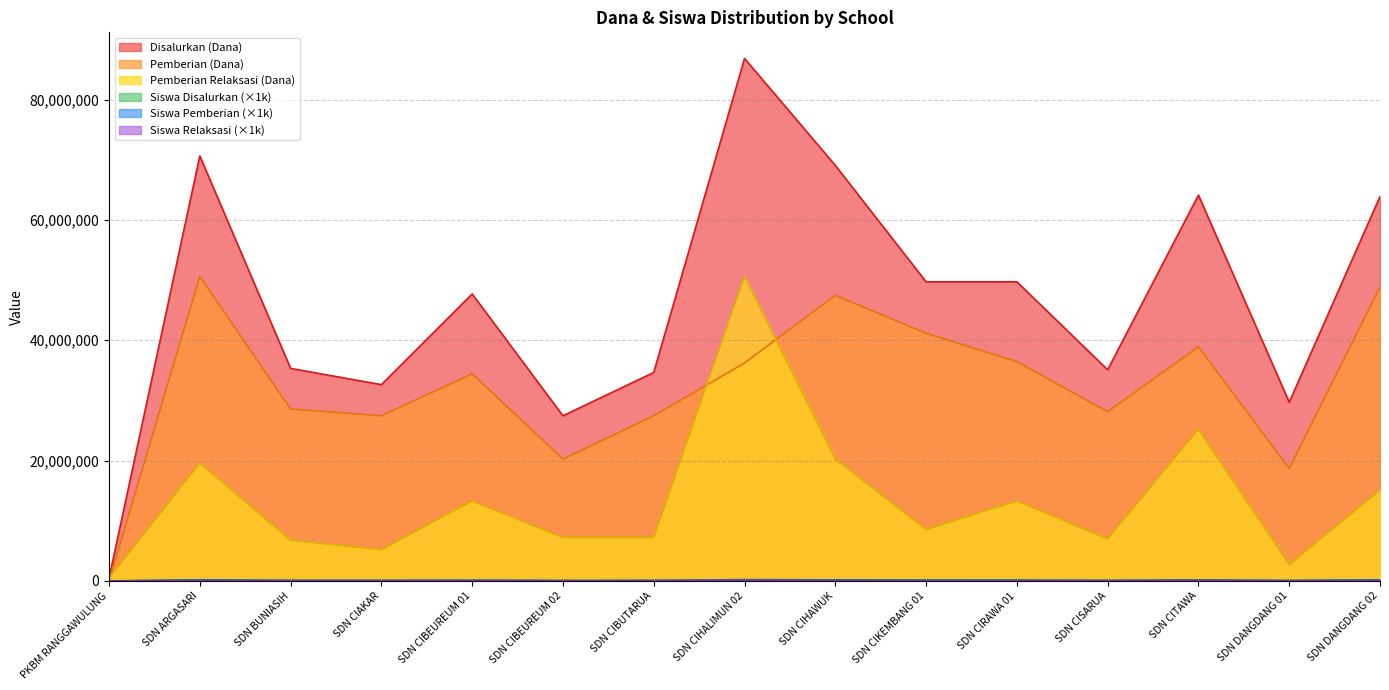

What is the value of the Pemberian Relaksasi (Dana) point at the 9th from the left?

20250000